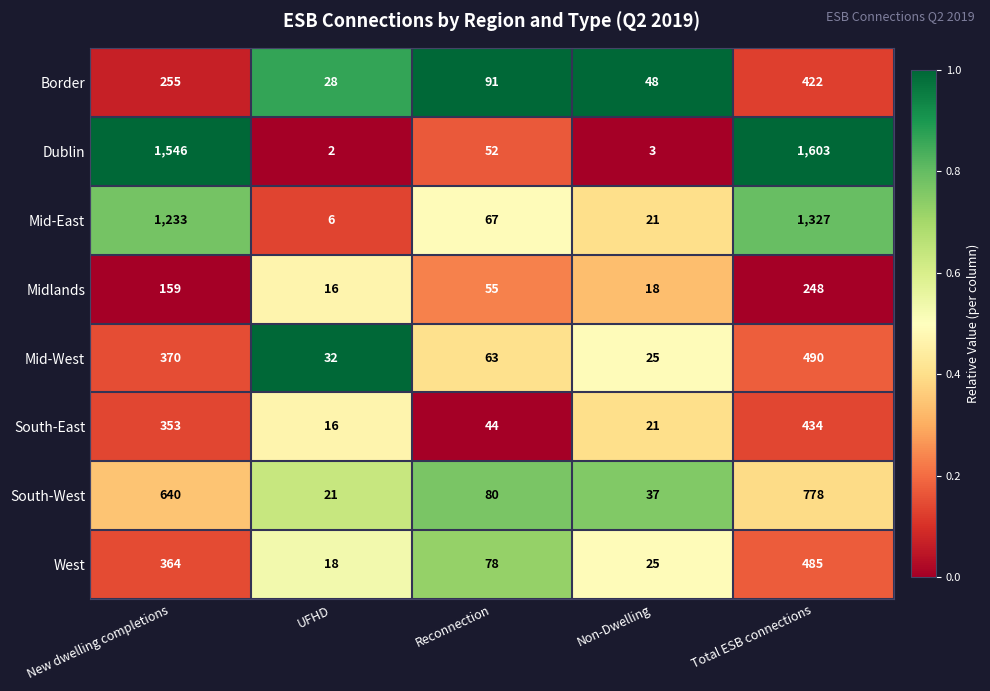

The value of Mid-East at Reconnection is 89. True or false?

False